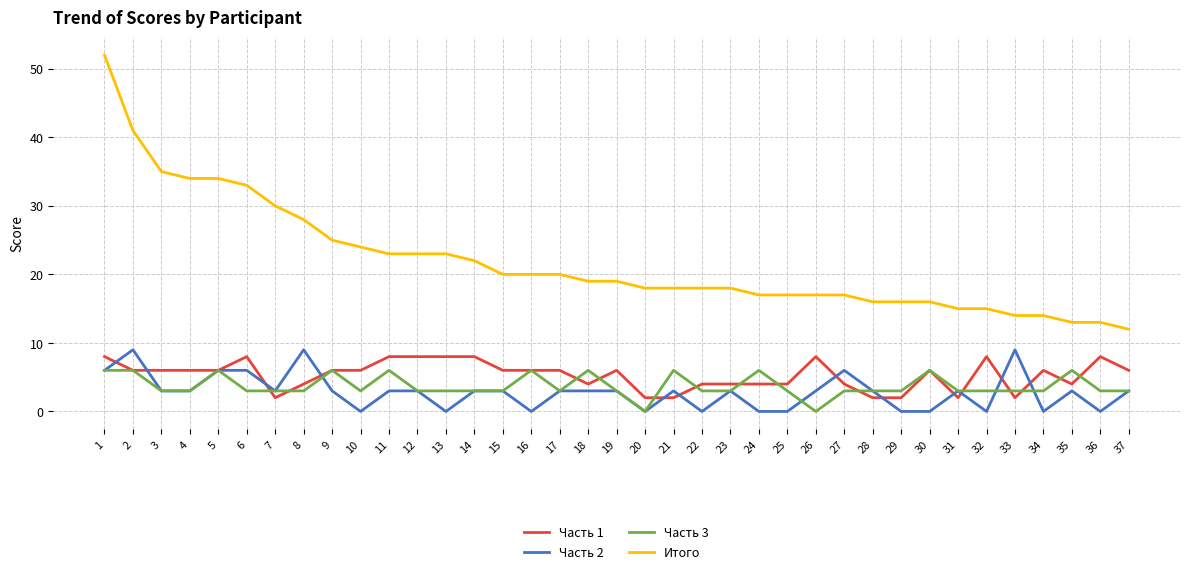

What is the difference between the Часть 3 values at 3 and 5?

3